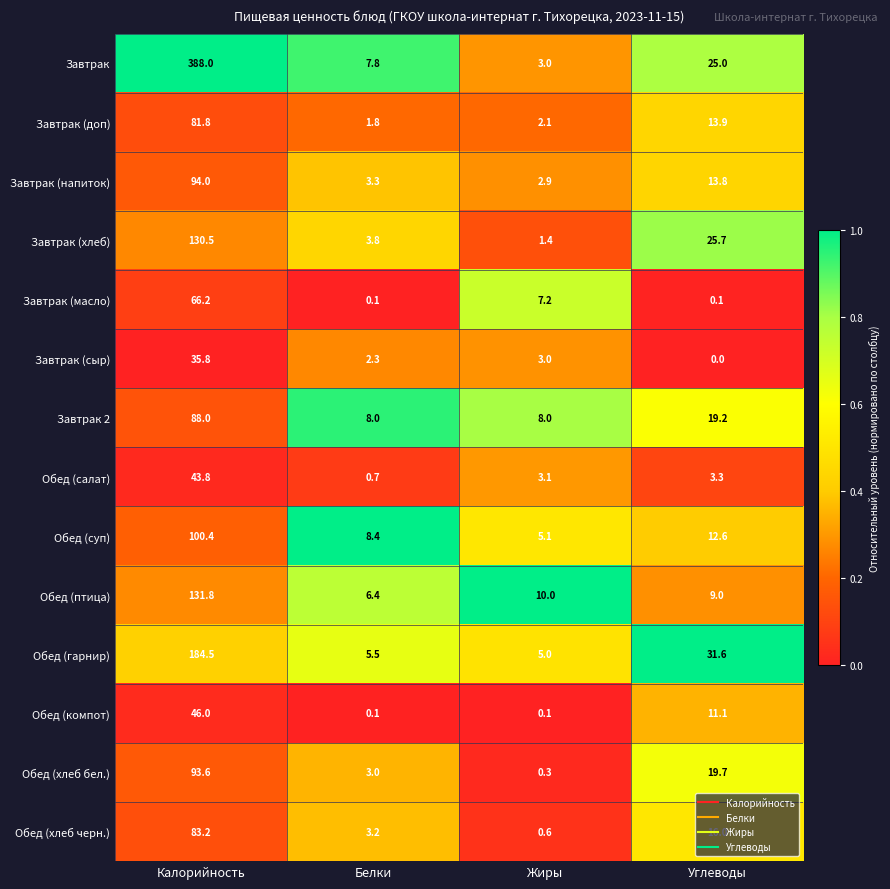

The Завтрак (сыр) series shows -12.0 at Углеводы. True or false?

False